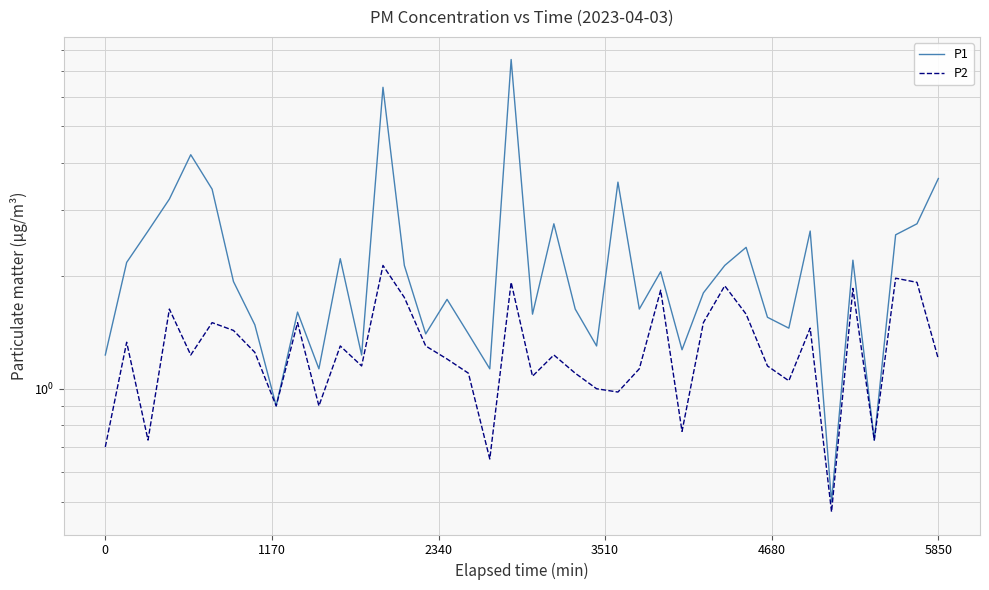

How many lines are shown in the chart?

2